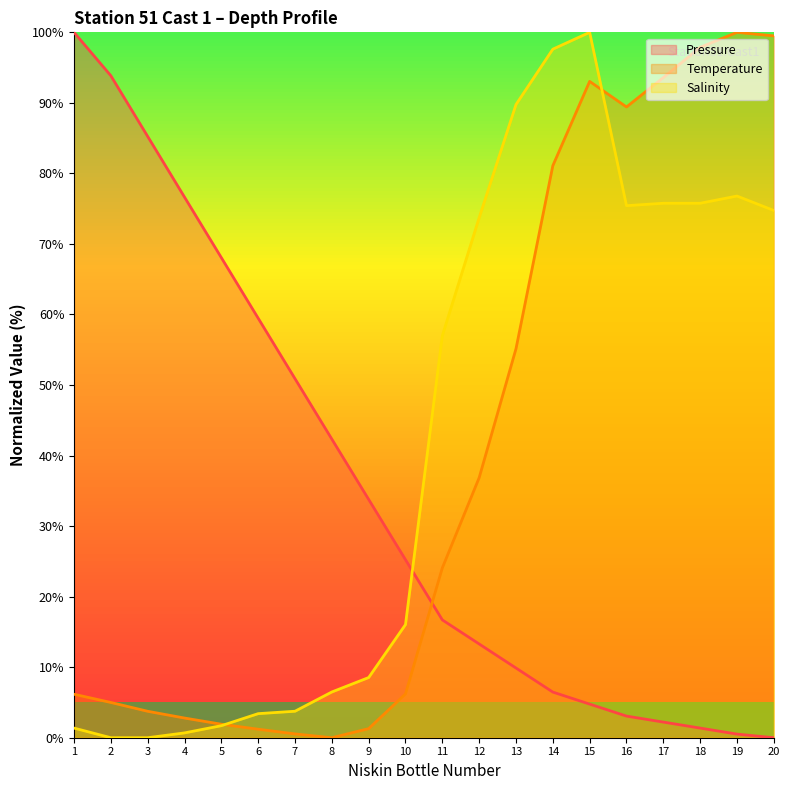

How many intersections are there between Salinity (line) and Pressure (line)?

1